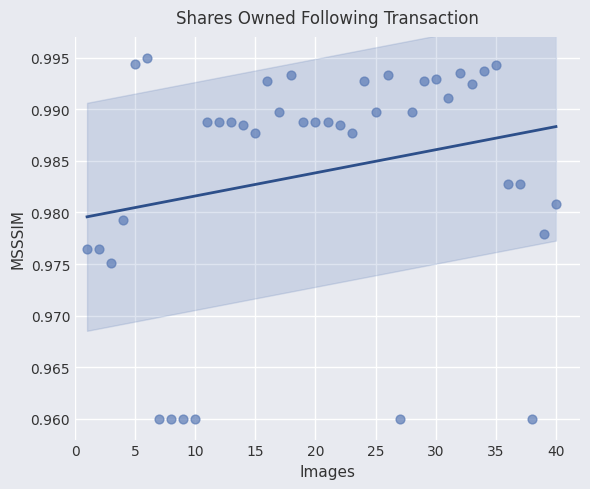

What is the range of X values (max minus min)?

39.0